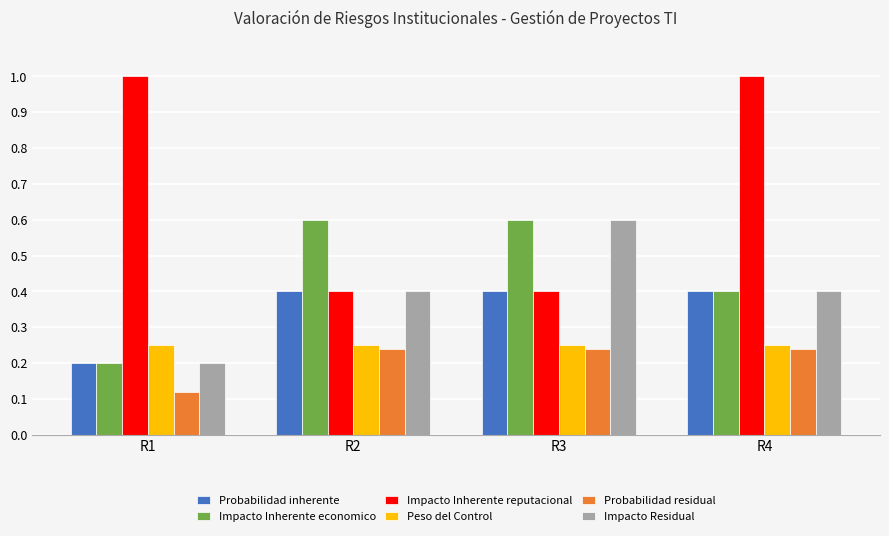

What is the greatest value displayed?

1.0